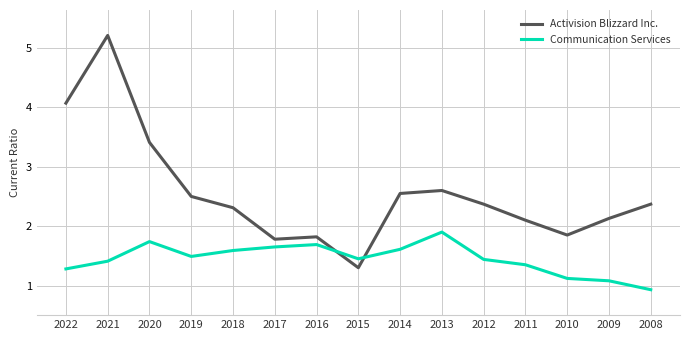

In Activision Blizzard Inc., how many points are lower than both neighbors (excluding endpoints)?

3